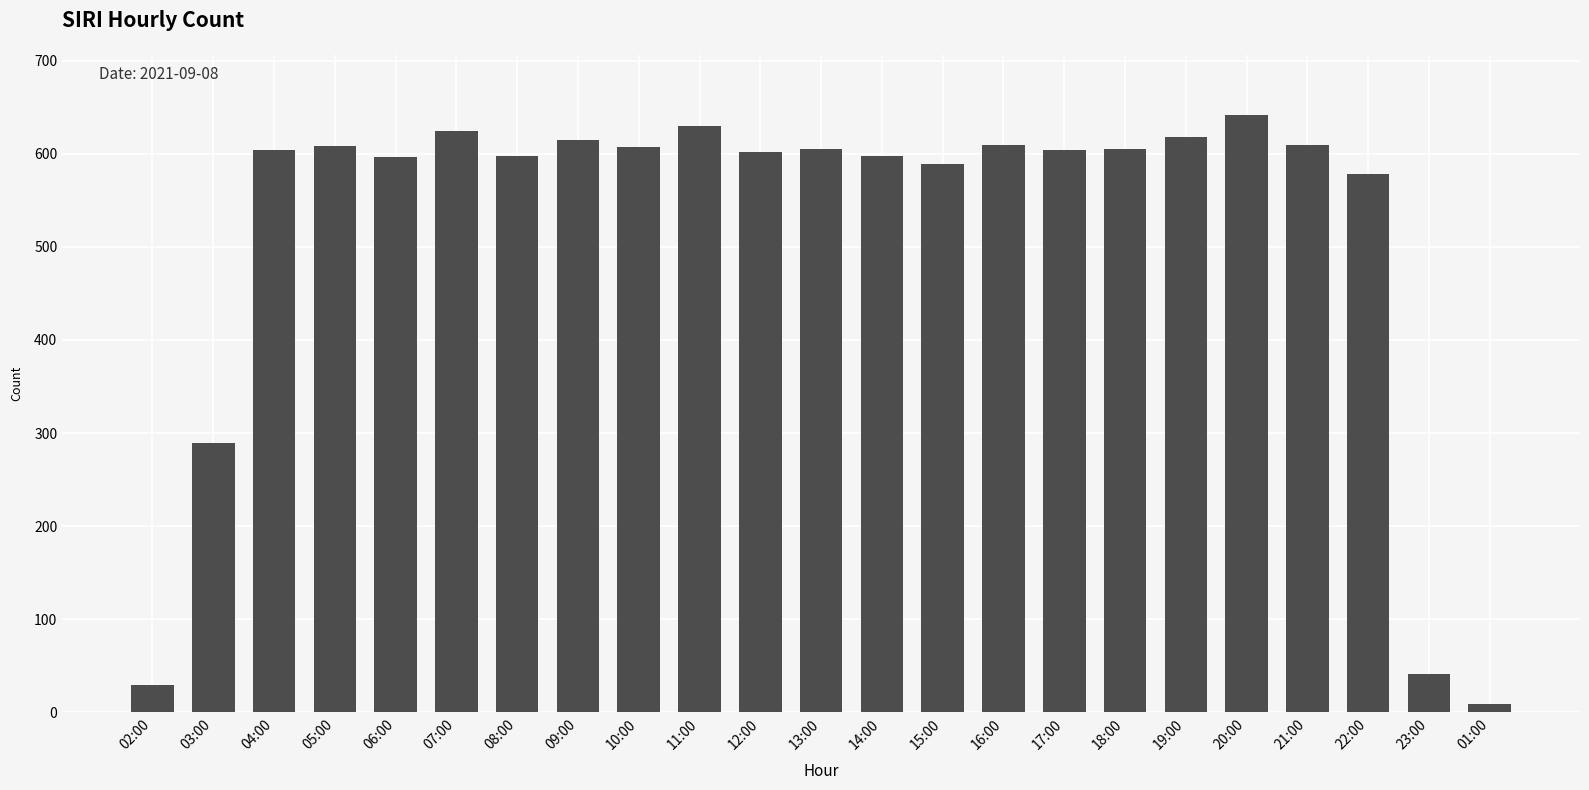

What is the difference between the second highest and second lowest values?

601